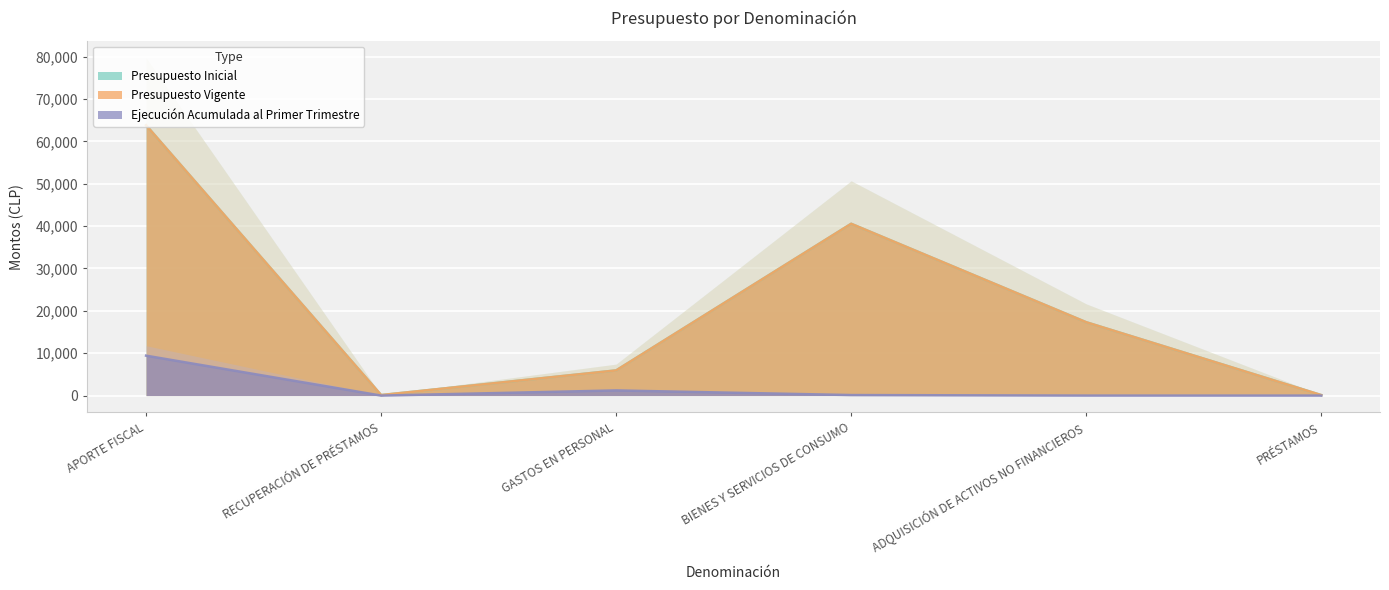

What position from the right is APORTE FISCAL?

6